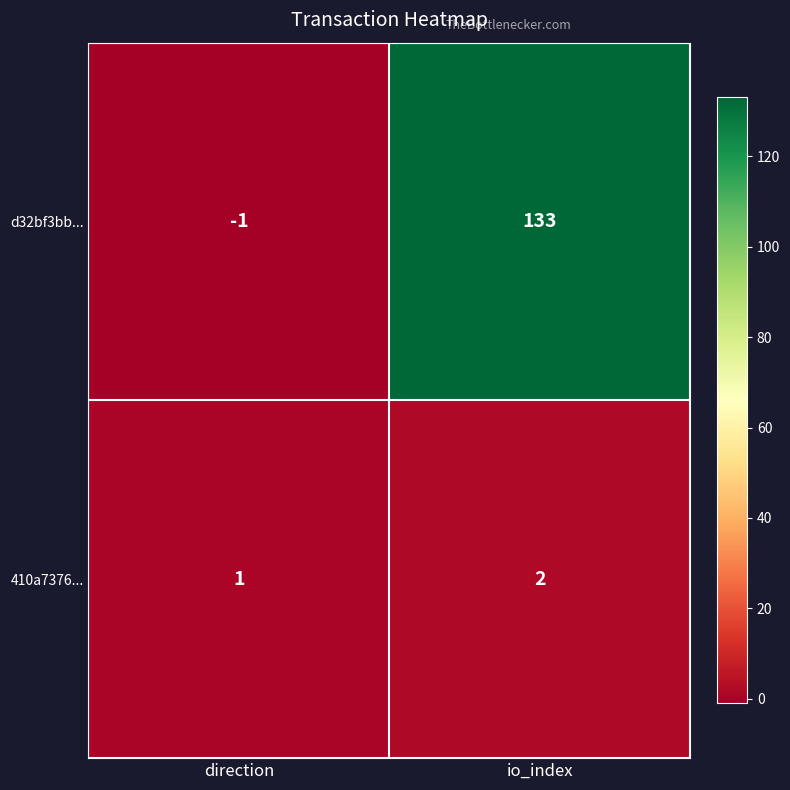

Reading right to left, transcribe all the data shown in this chart.

d32bf3bb...: io_index=133	direction=-1
410a7376...: io_index=2	direction=1